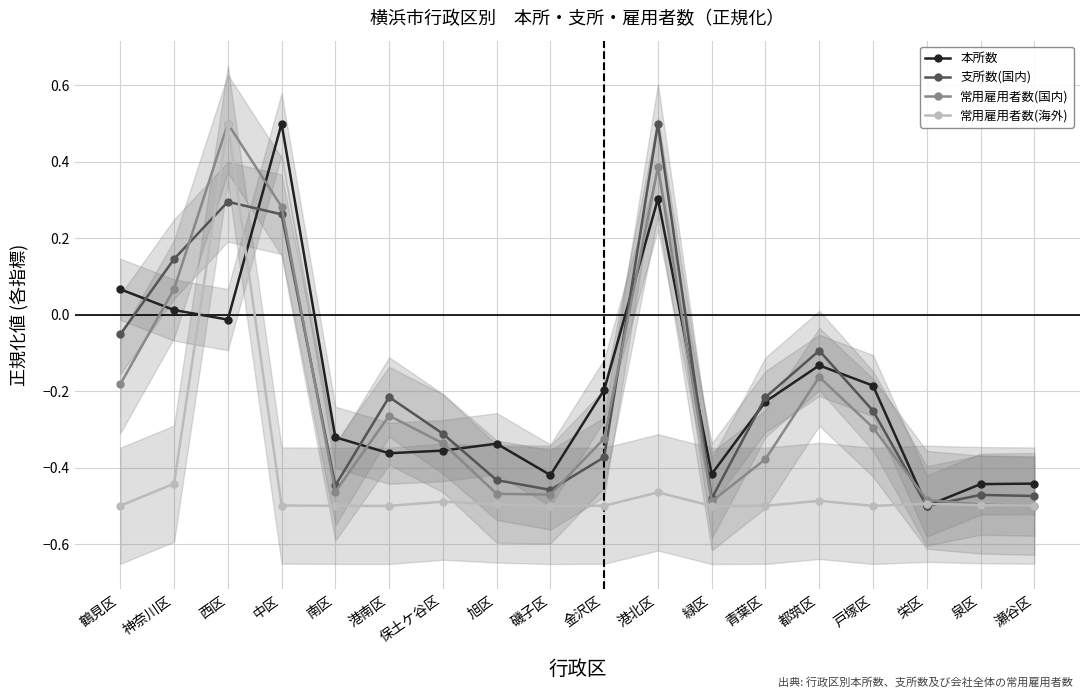

Which series ends up on top after the final intersection of 支所数(国内) and 常用雇用者数(海外)?

支所数(国内)